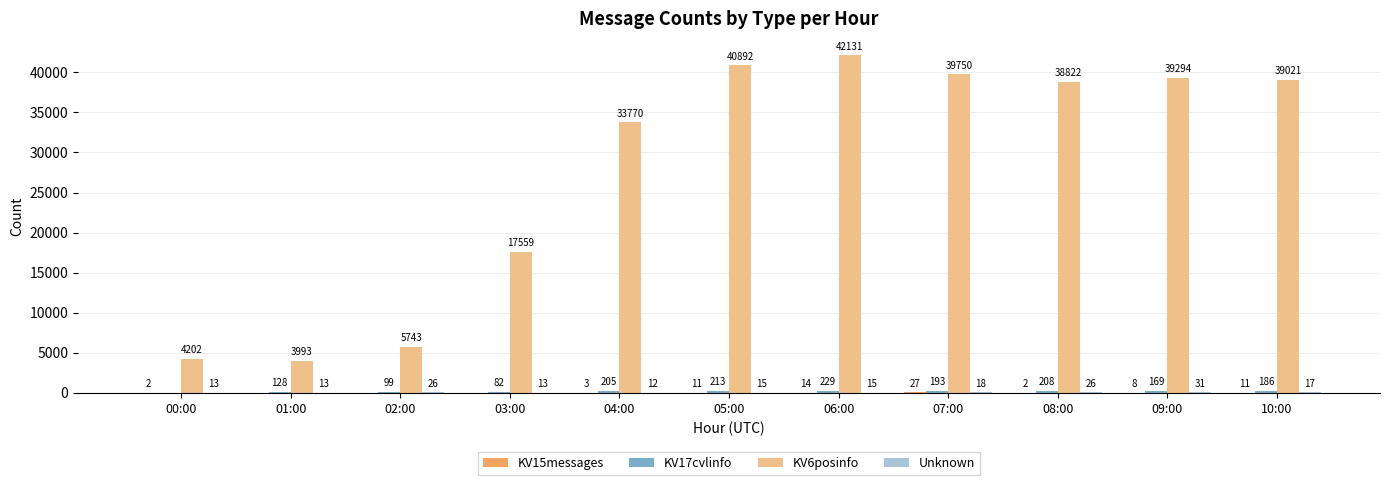

What is the sum of the KV6posinfo values at 10:00 and 06:00?

81152